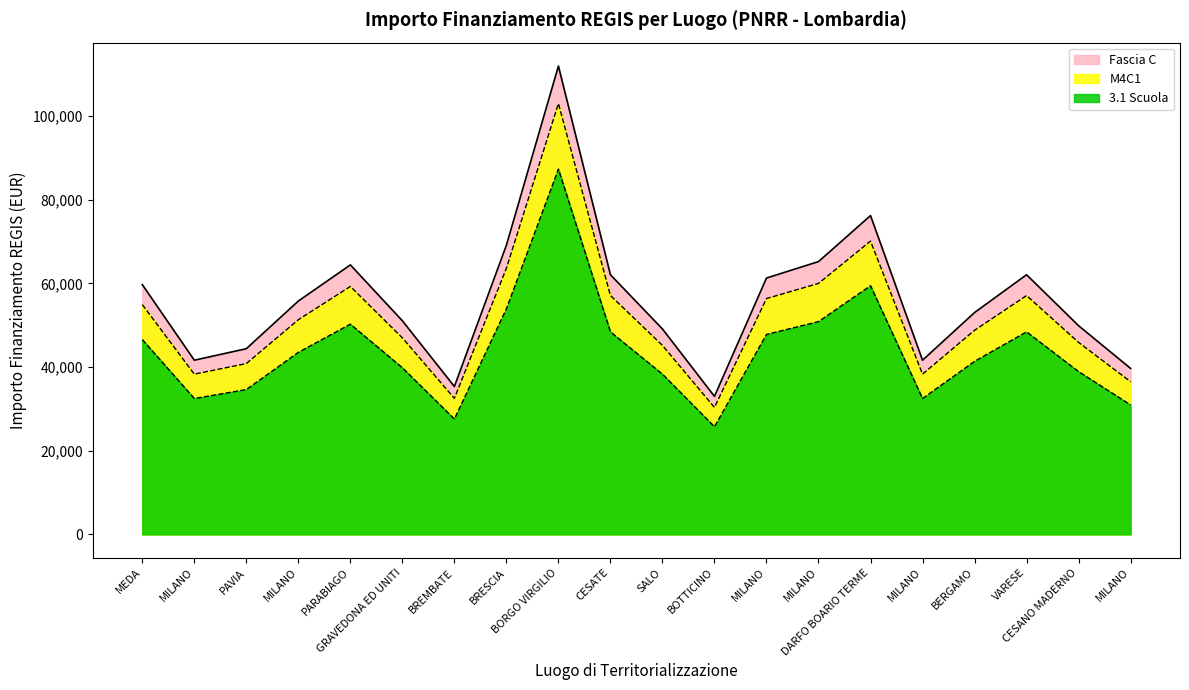

What are all the series names shown in the legend?

3.1 Scuola, M4C1, Fascia C